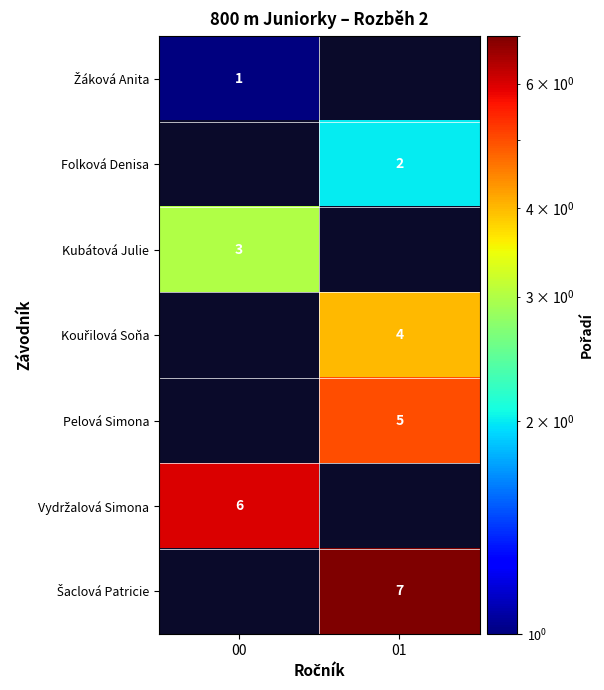

Is it true that Folková Denisa equals 0 at 01?

False